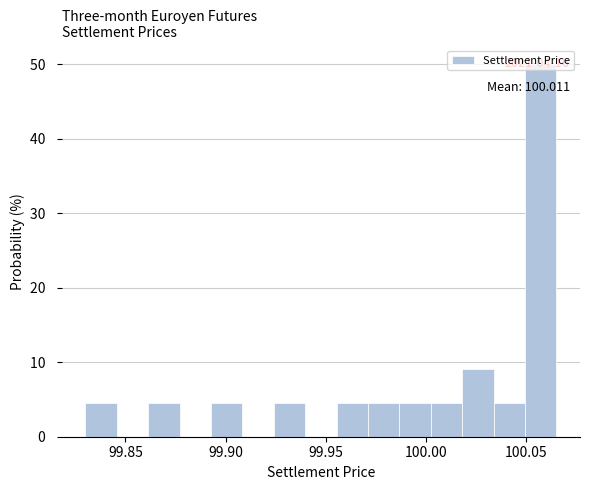

Around what value on the x-axis is the tallest bar? Give the approximate position of its centre, as read against the axis.

100.055